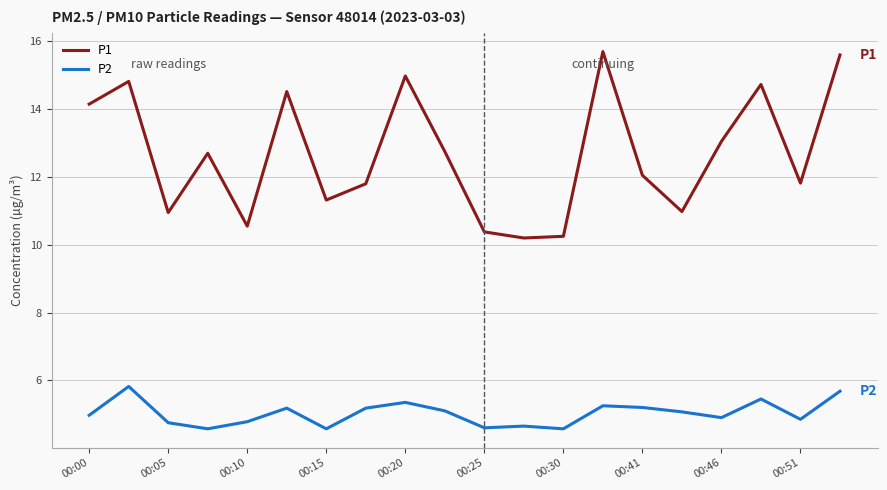

True or false: P2 and P1 intersect in this chart.

False